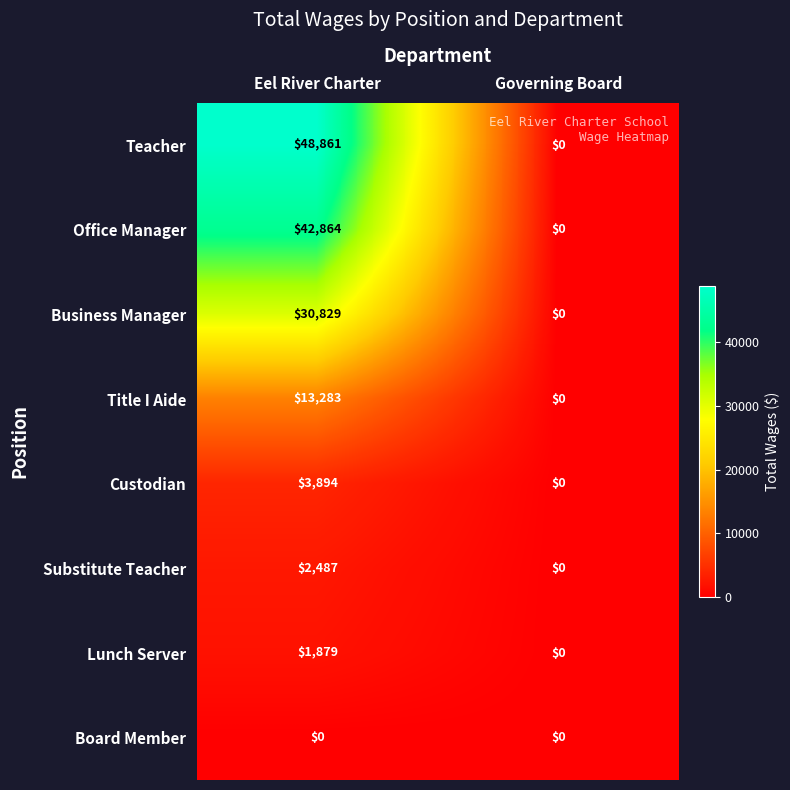

Which series has the widest spread of values?

Teacher